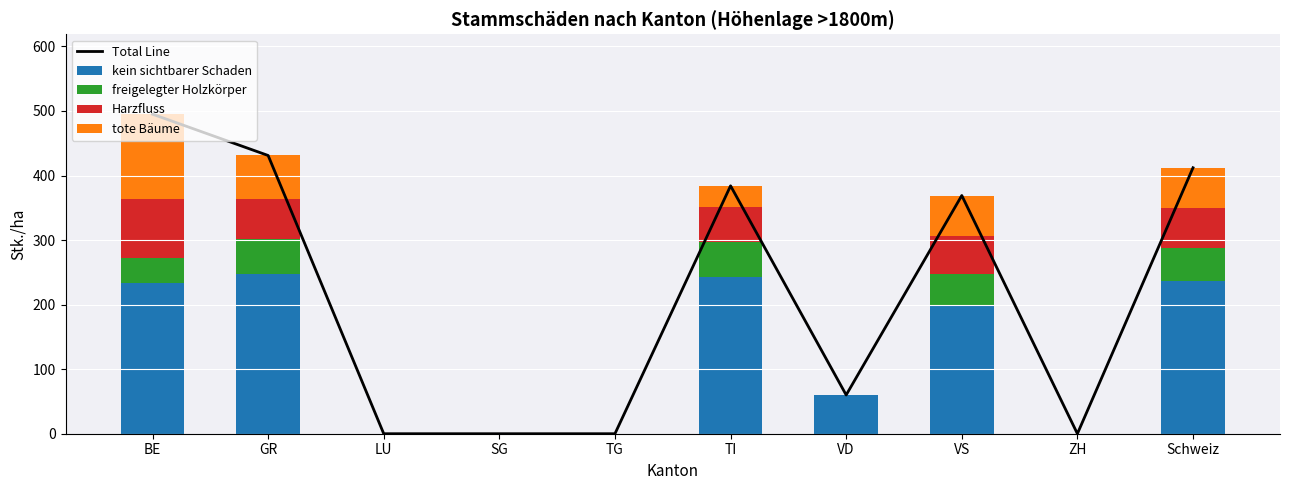

The tote Bäume series shows 131 at BE. True or false?

True